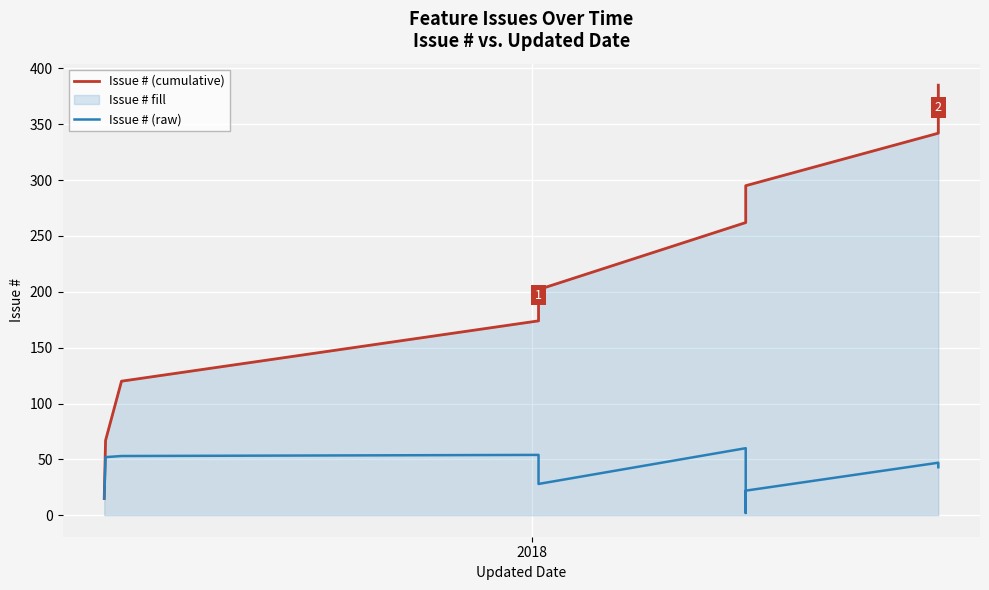

What is the value of the Issue # (cumulative) point at the 6th from the left?

262